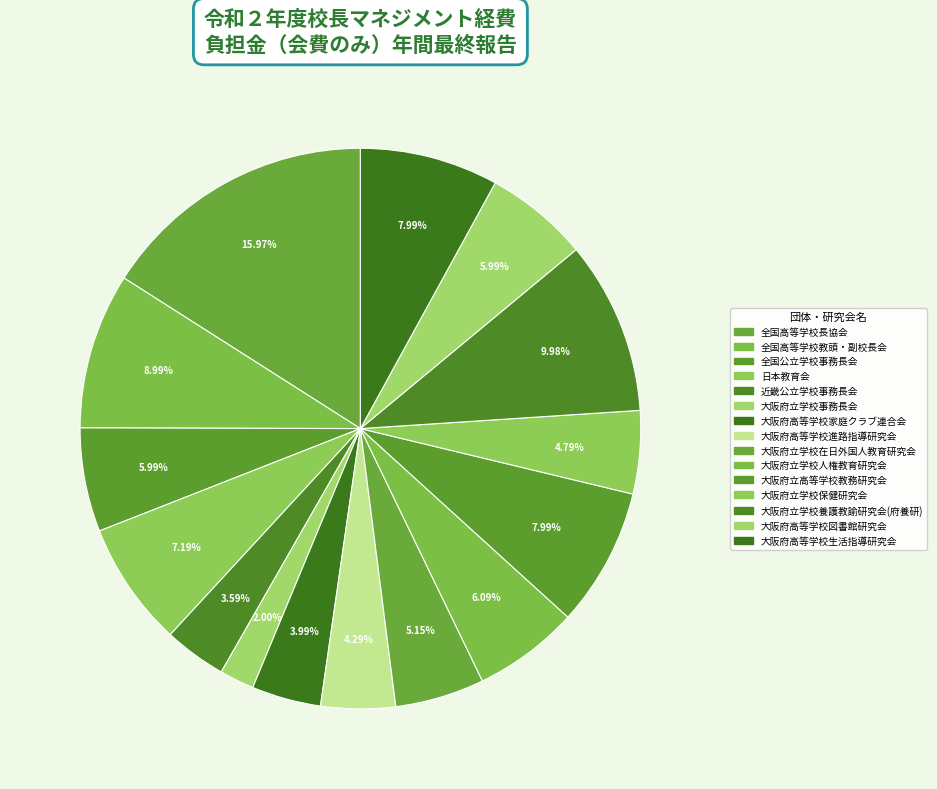

To the nearest percent, what is the difference between the largest and smallest slice percentages?

14%